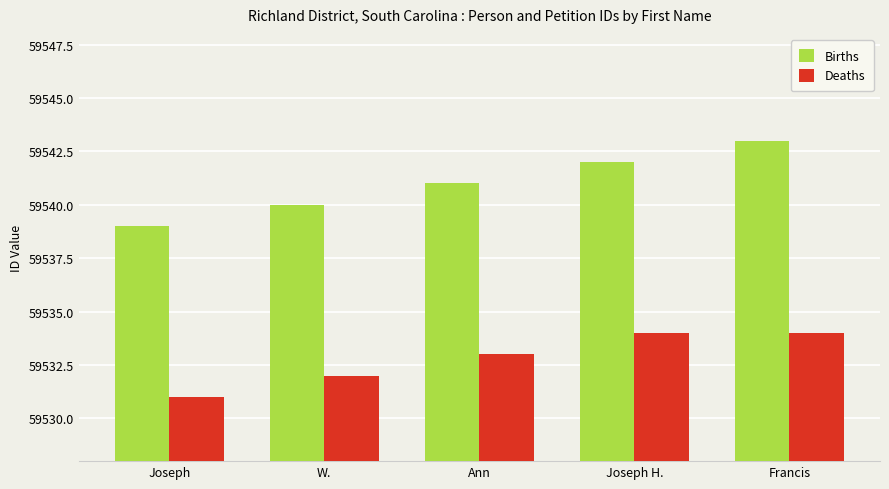

The value of Births at Ann is 81387. True or false?

False